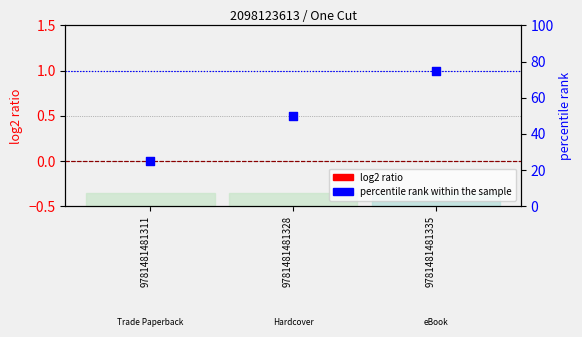

Which series reaches the maximum Y coordinate?

percentile rank within the sample